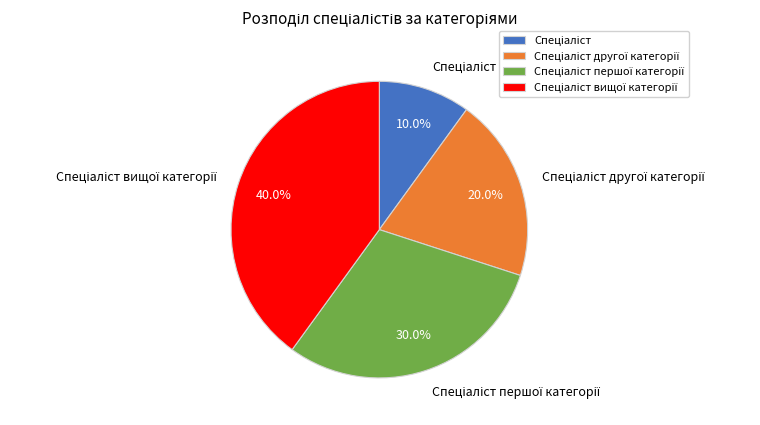

Is there a majority slice in this chart?

No